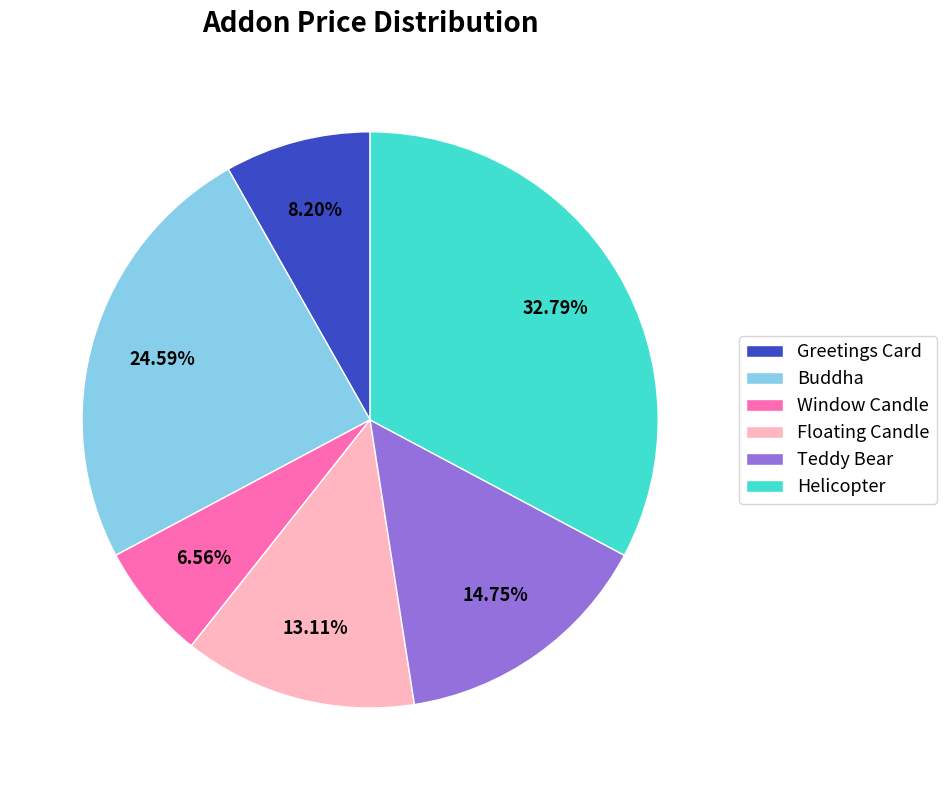

To the nearest percent, what is the combined percentage of Teddy Bear and Helicopter?

48%